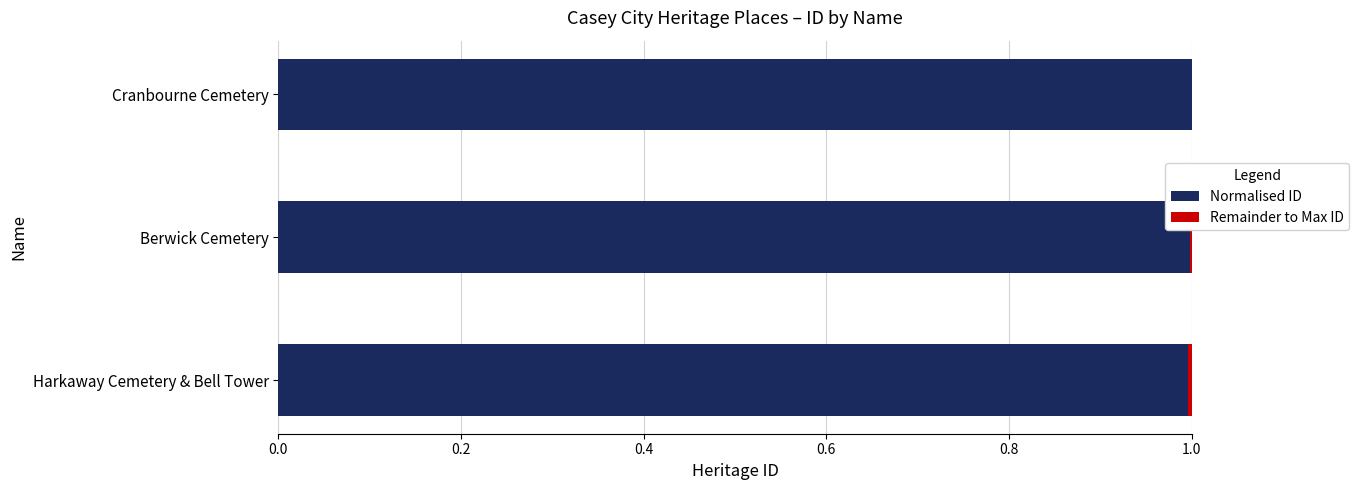

The Normalised ID series shows 1.7 at Cranbourne Cemetery. True or false?

False